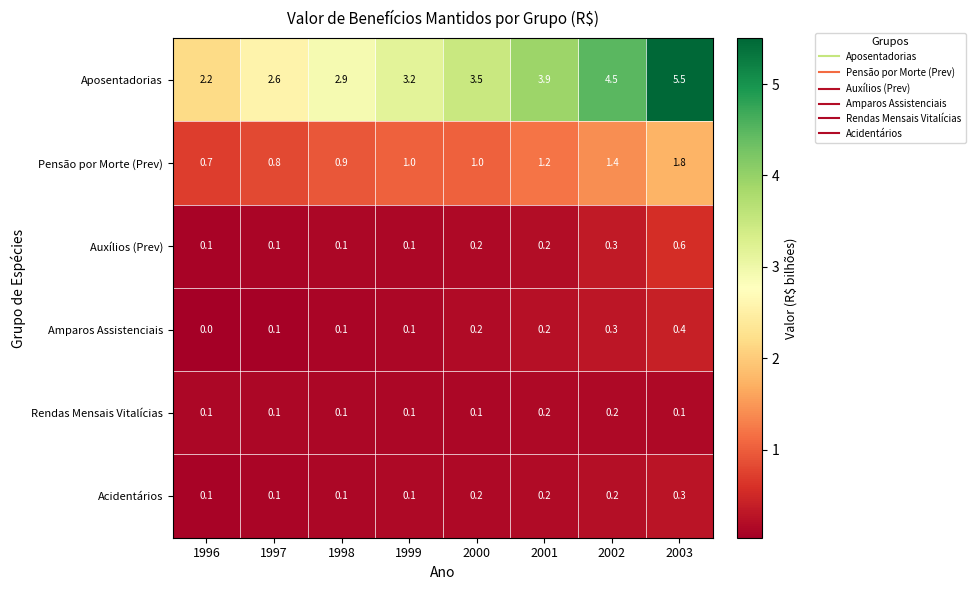

List the series in order of their peak value, highest first.

Aposentadorias, Pensão por Morte (Prev), Auxílios (Prev), Amparos Assistenciais, Acidentários, Rendas Mensais Vitalícias